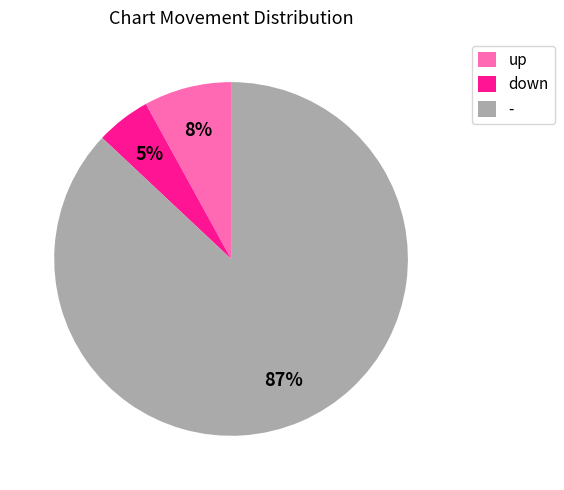

Count the number of slices in the pie.

3